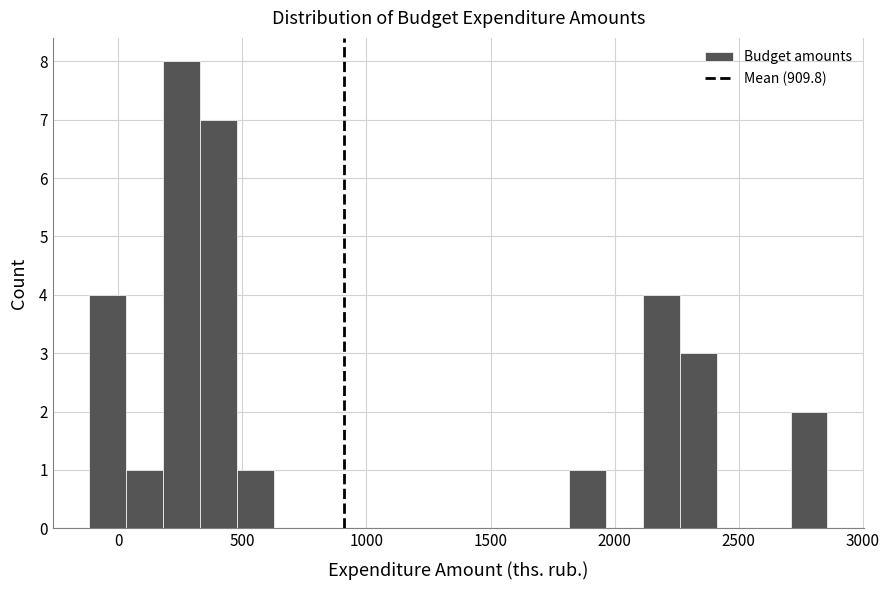

Read against the x-axis, roughly where is the centre of the tallest bar?

250